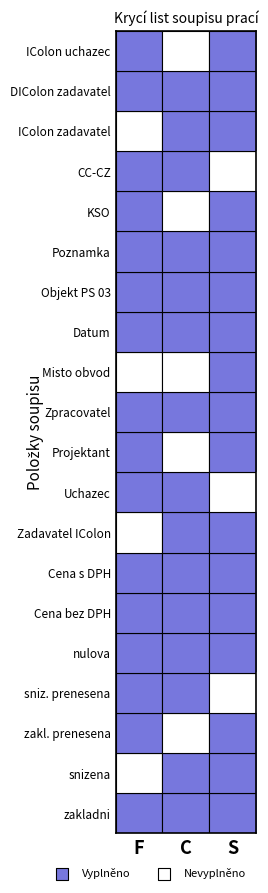

Which category has the lowest value across all series?

F